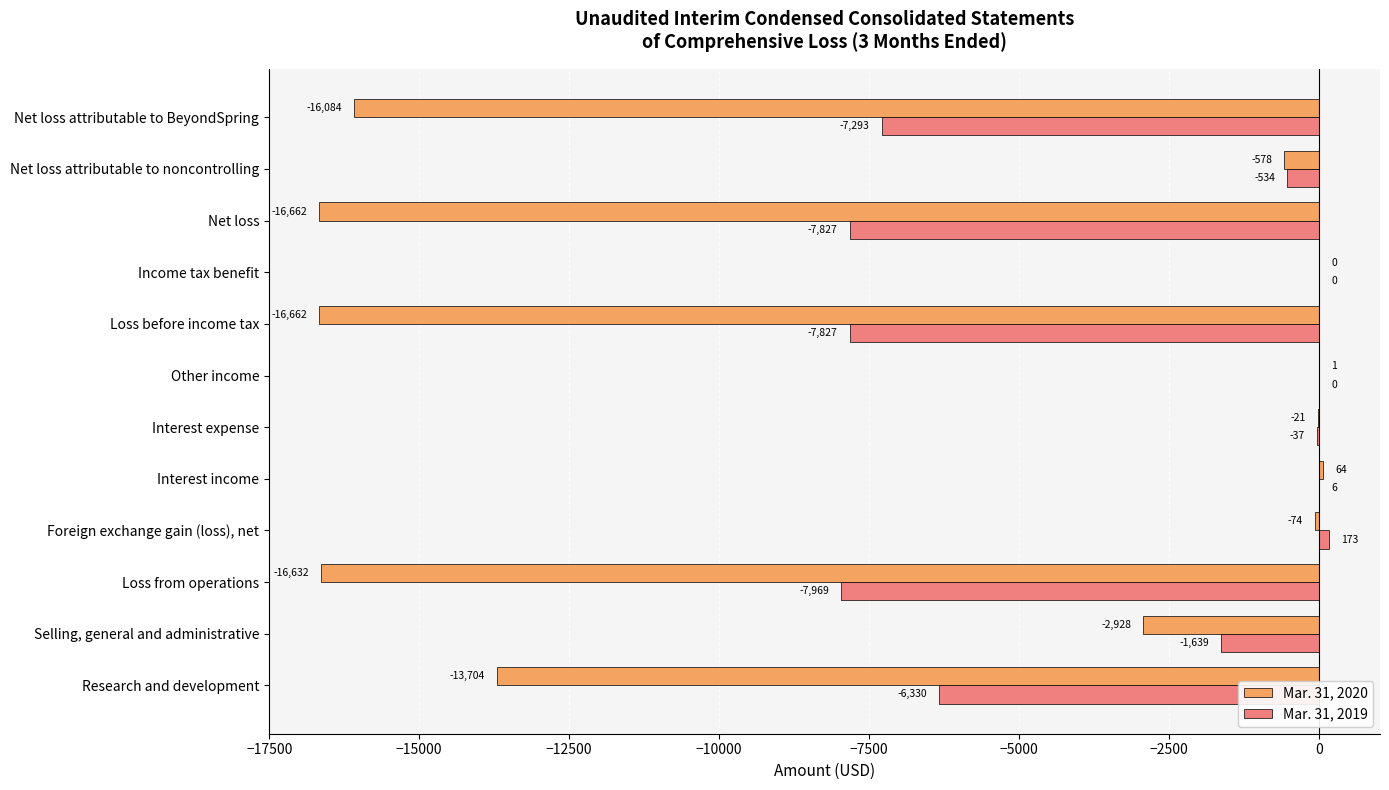

At which category is the sum across all series the highest?

Foreign exchange gain (loss), net